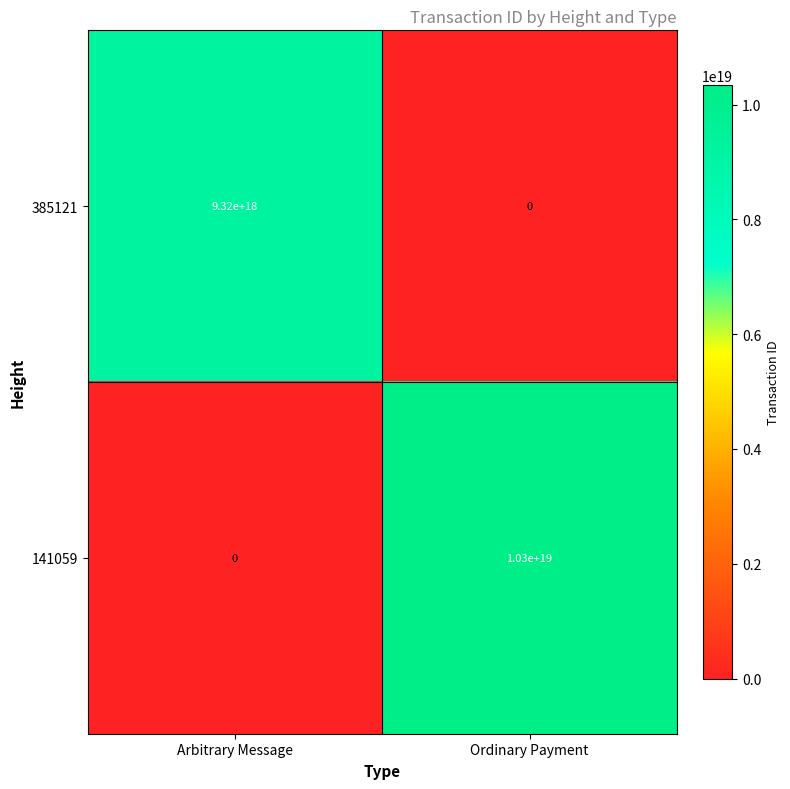

Between Arbitrary Message and Ordinary Payment, which series saw the biggest shift?

141059